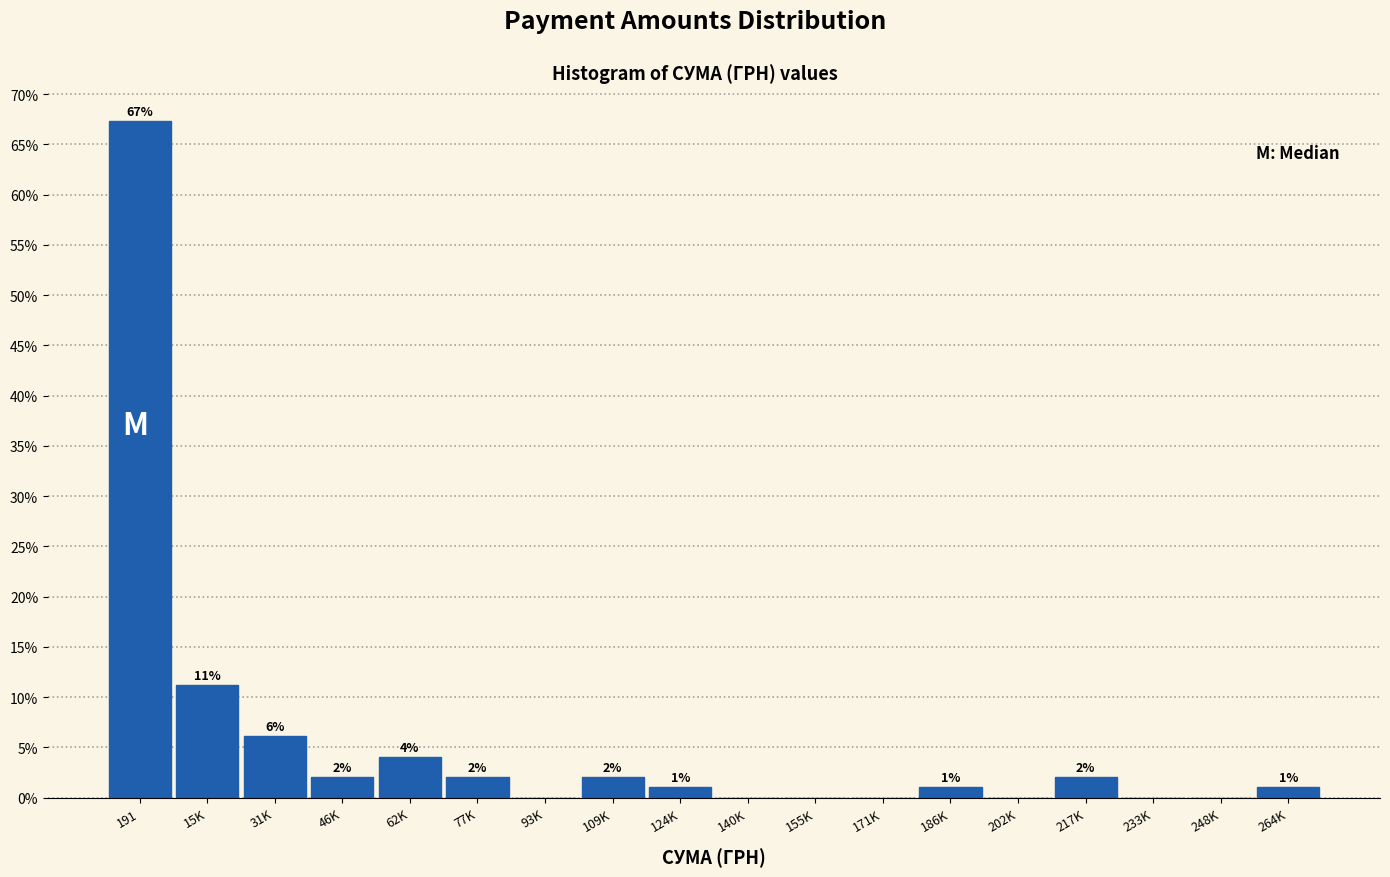

Where does the data first go above 1?

191